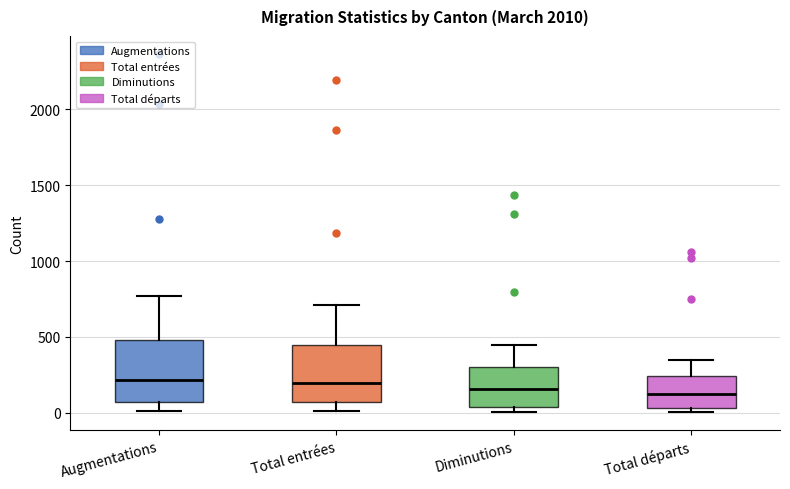

Where does the lower whisker of the box for Augmentations end on the y-axis? The values are not printed on the chart, so give them approximately, as read against the axis.

0